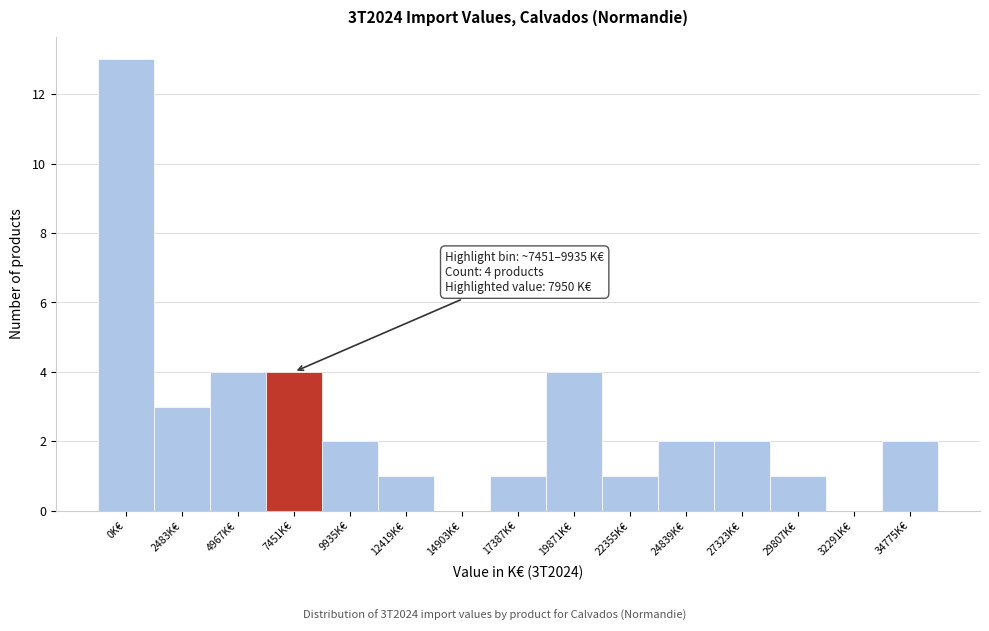

Reading left to right, extract all data points from this chart.

0K€=13	2483K€=3	4967K€=4	7451K€=4	9935K€=2	12419K€=1	14903K€=0	17387K€=1	19871K€=4	22355K€=1	24839K€=2	27323K€=2	29807K€=1	32291K€=0	34775K€=2